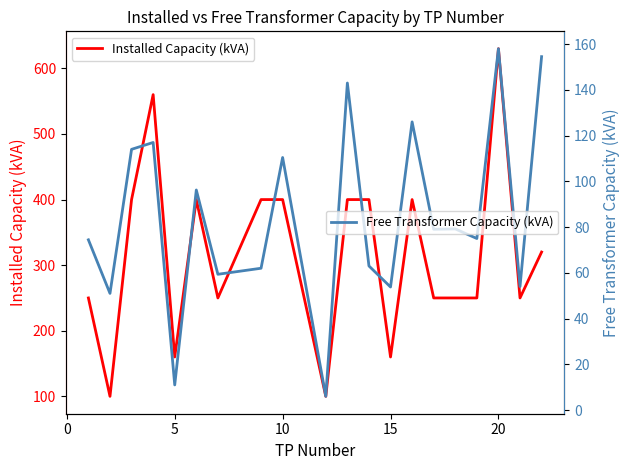

What is the sum of all Installed Capacity (kVA) values?

6330